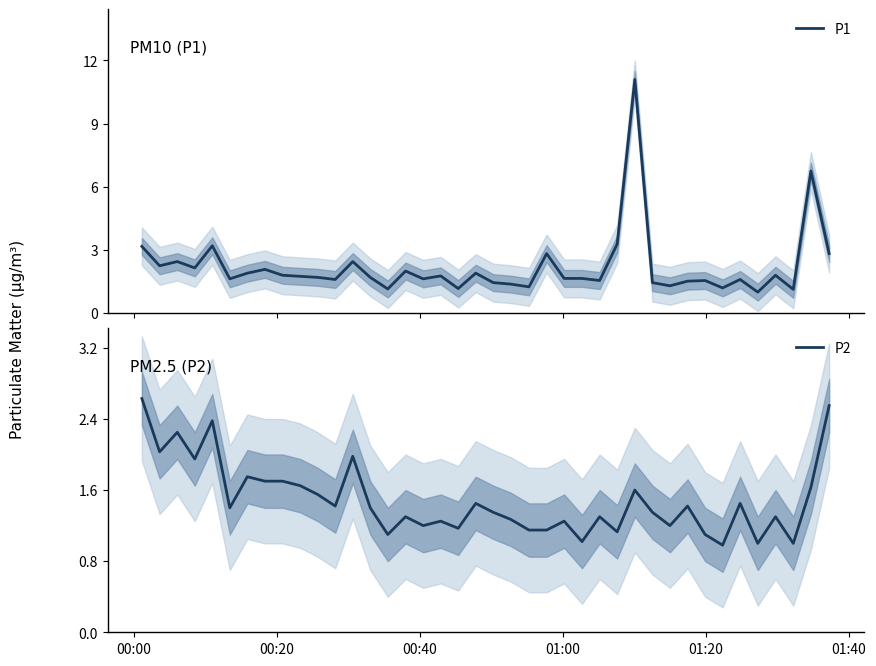

What is the maximum value for P2?

2.6